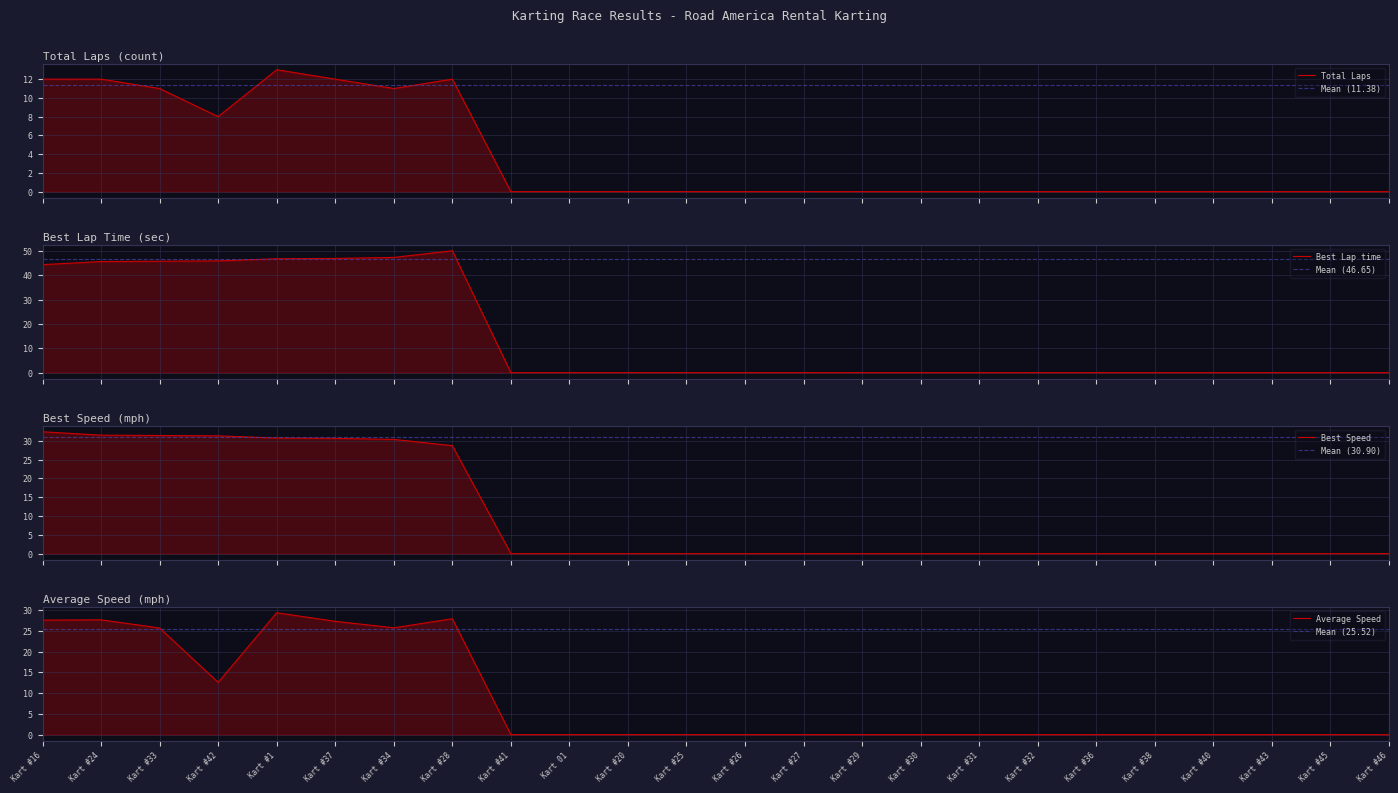

At how many categories does at least one series exceed 5?

8